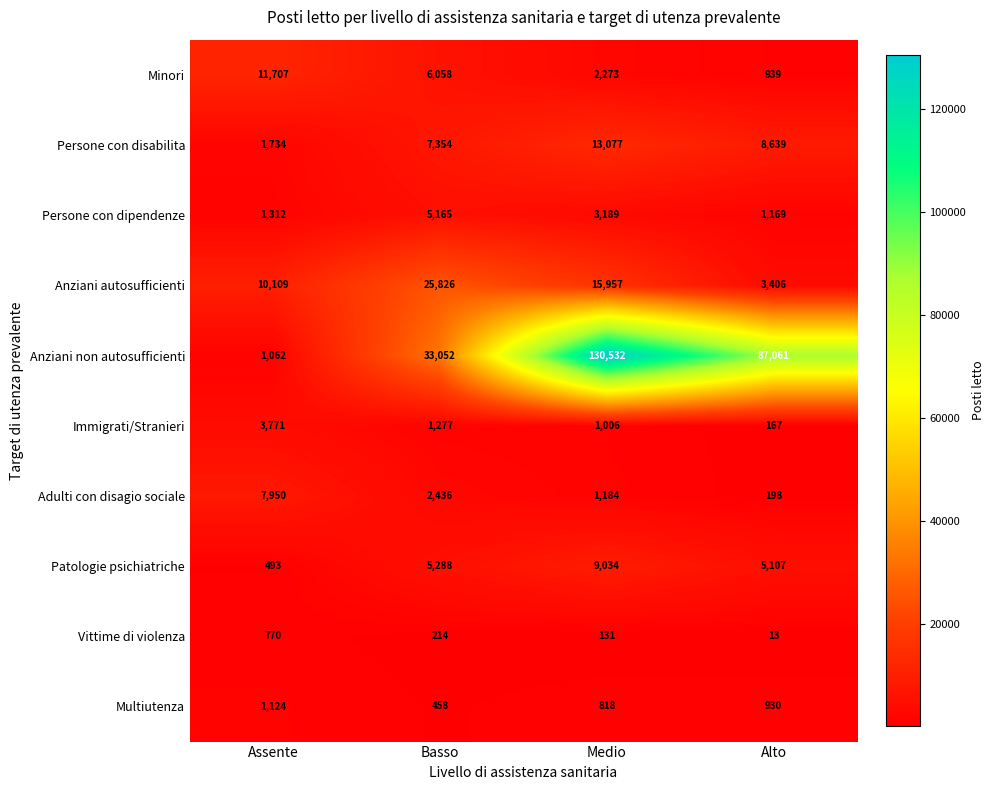

At which label is Patologie psichiatriche closest to 4763?

Alto